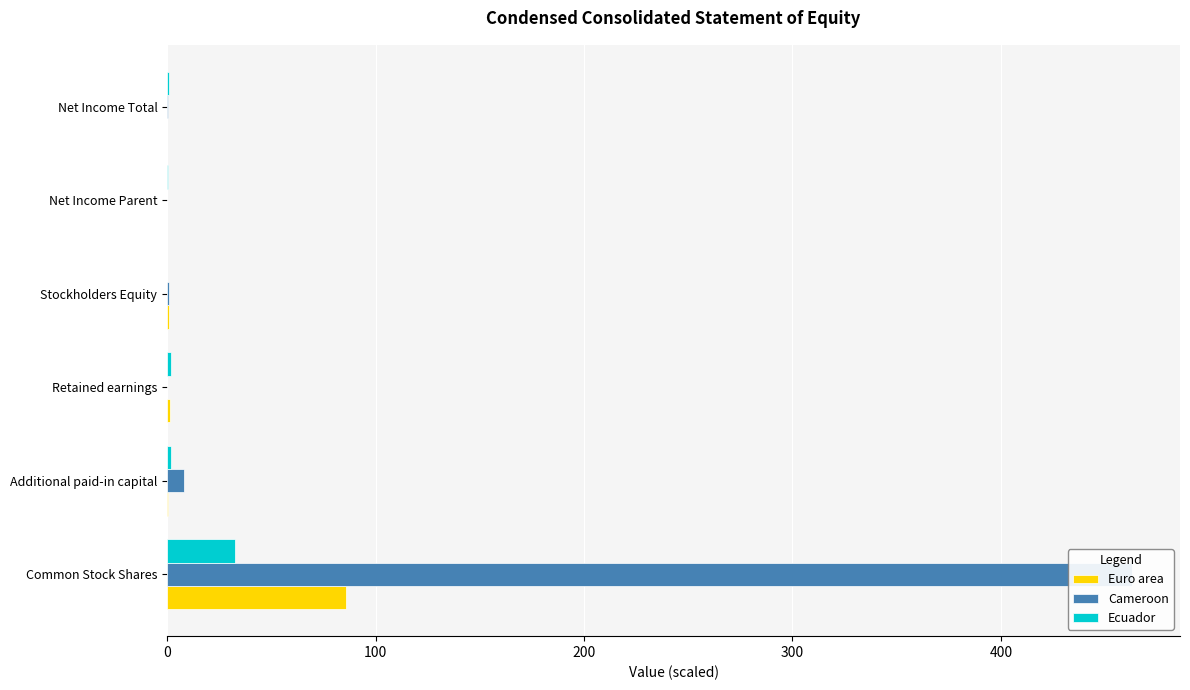

Does the chart contain any negative values?

No